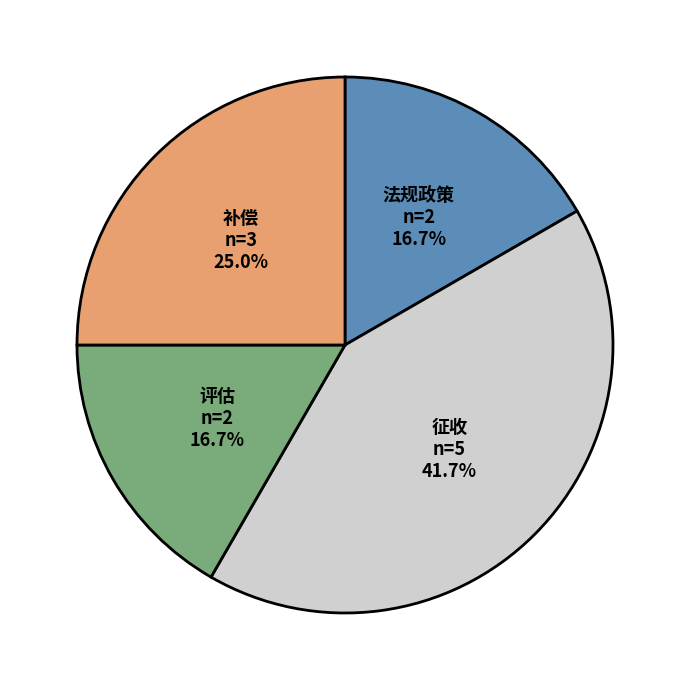

Is the sum of 法规政策 and 征收 greater than half?

Yes